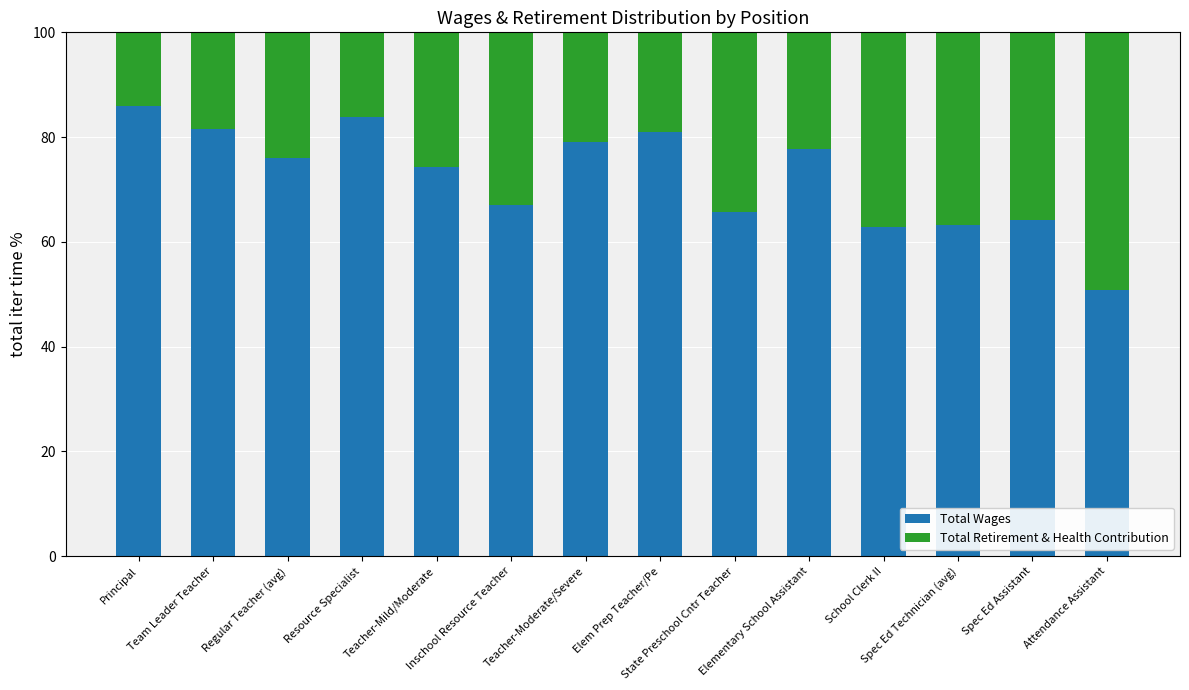

What is the difference between the maximum and minimum values in the Total Wages series?

35.2